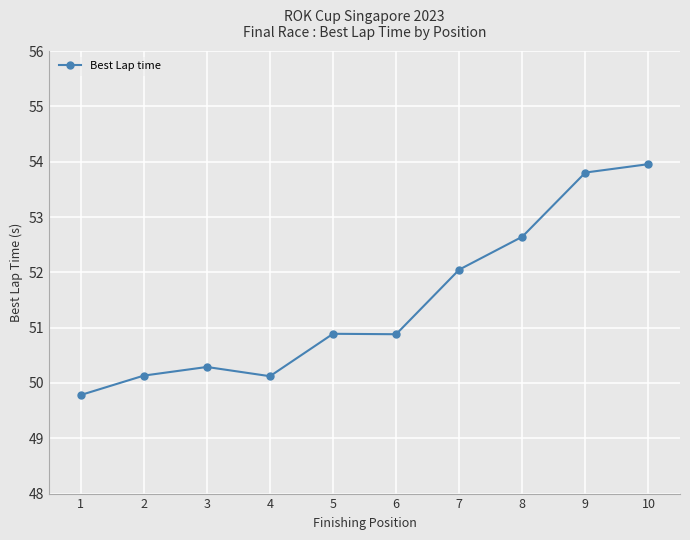

Where does the data first go above 50?

2